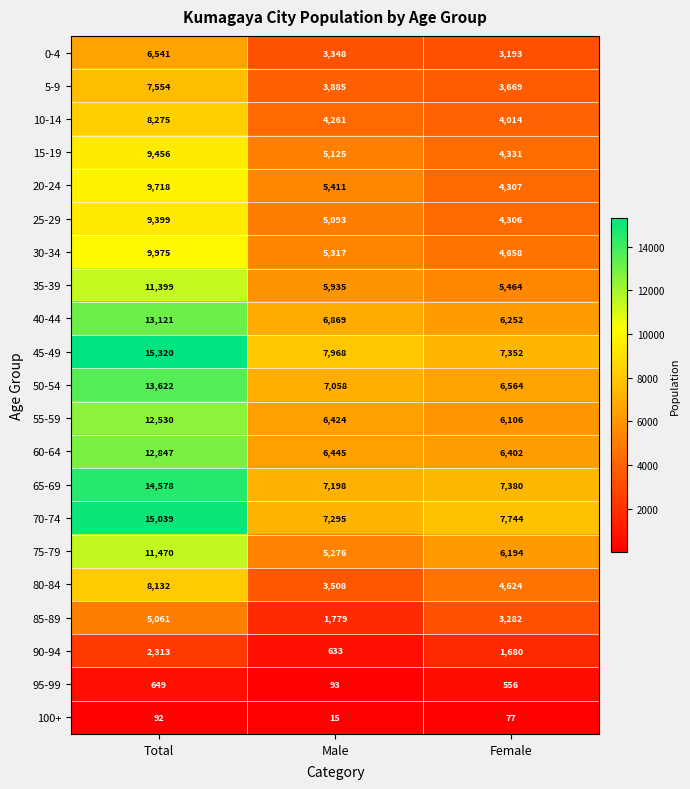

Which series has the largest total across all categories?

45-49